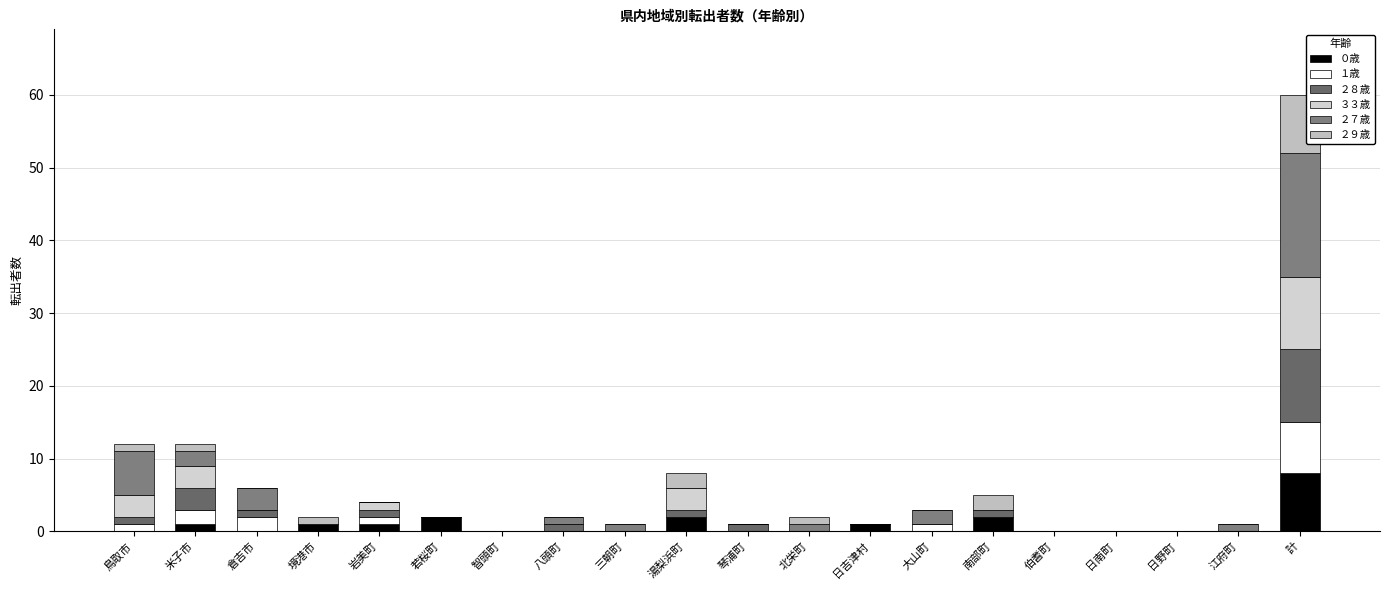

What are all the series names shown in the legend?

０歳, １歳, ２８歳, ３３歳, ２７歳, ２９歳